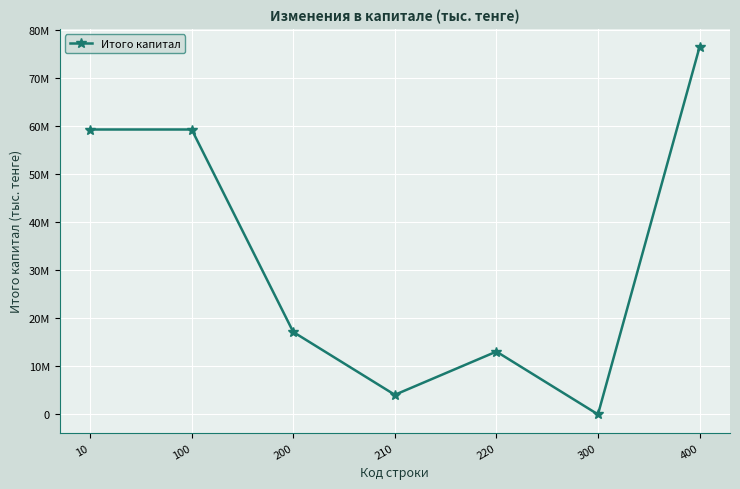

At which label is the value closest to 38222468?

200